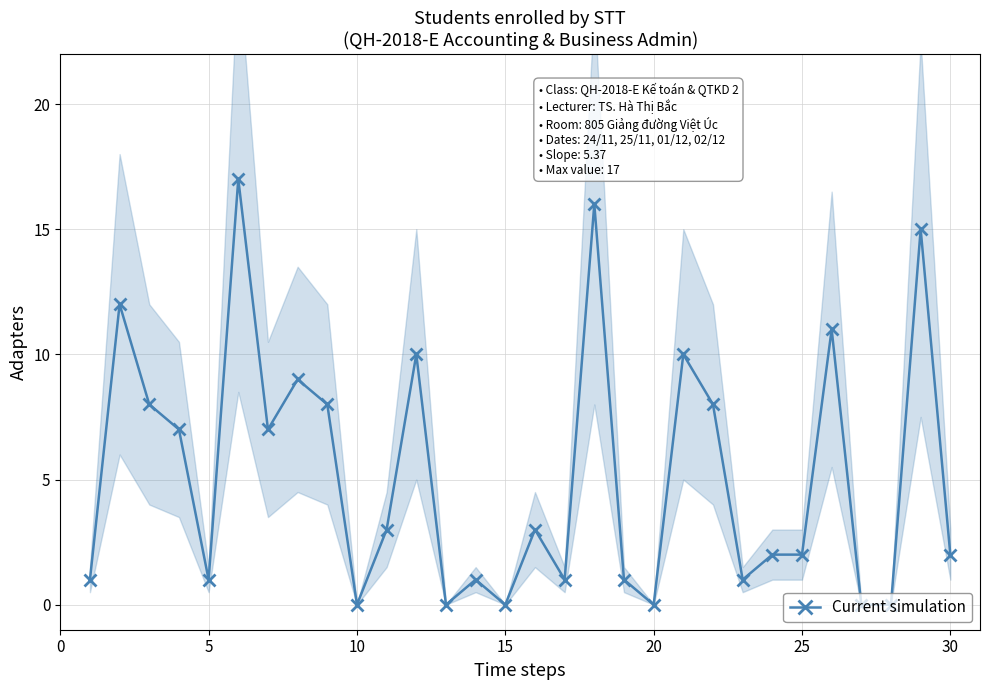

How many interior local valleys (lower than both neighbors) does the data have?

8